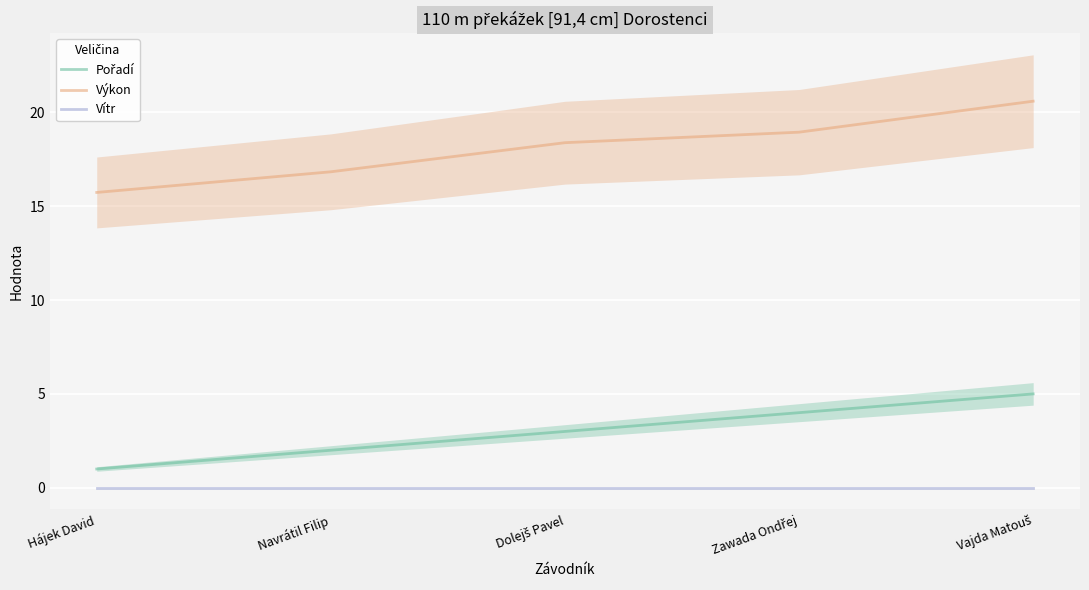

Where does the Pořadí series first go above 3?

Zawada Ondřej